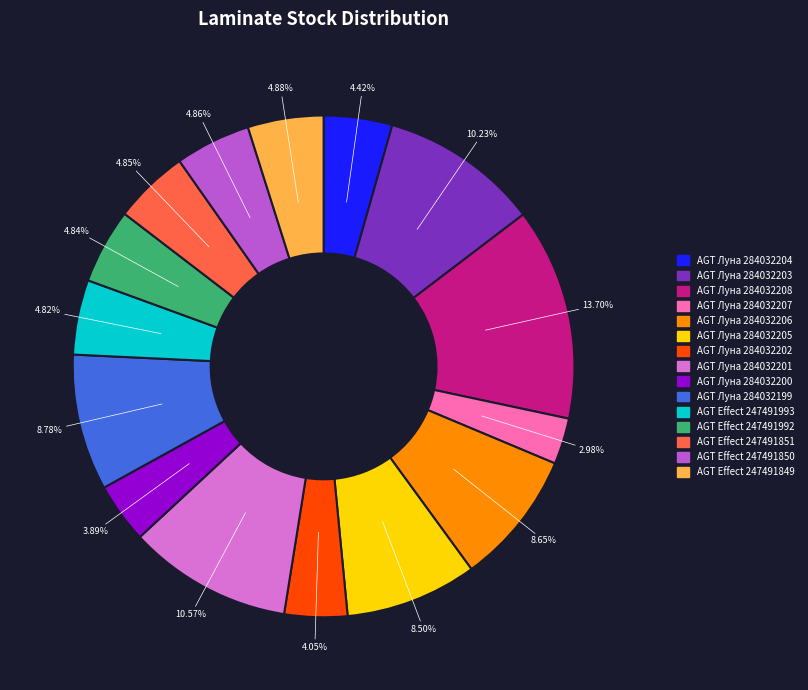

Is AGT Effect 247491993 the majority of the pie?

No